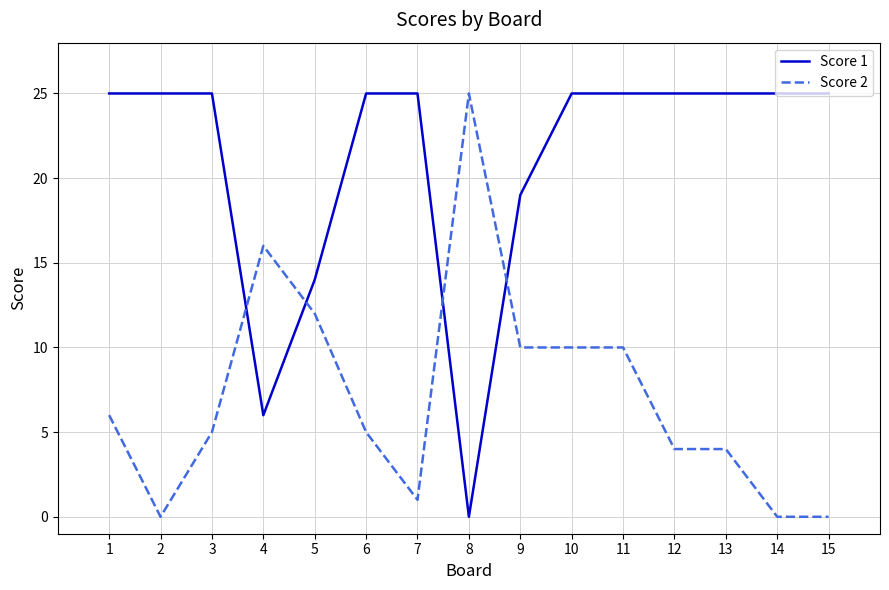

Does the chart have visible grid lines?

Yes